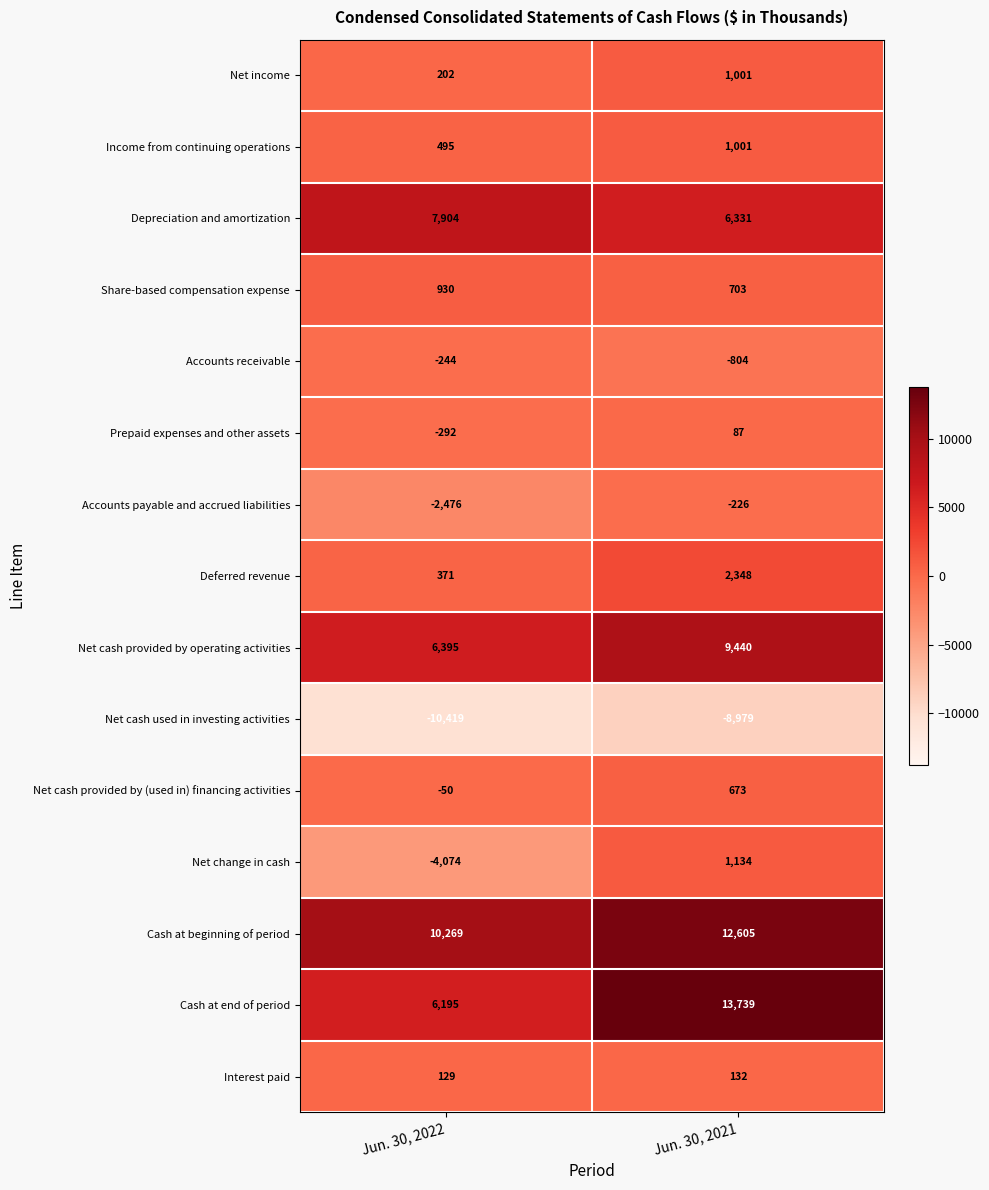

What is the total value across all series at Jun. 30, 2022?

15335